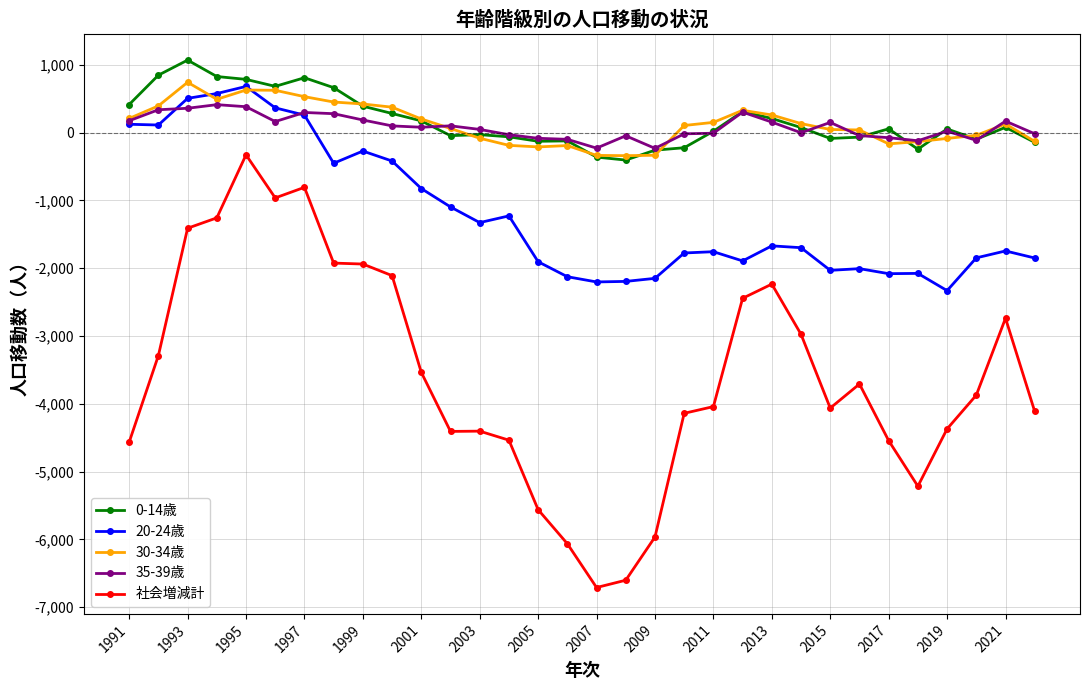

True or false: 社会増減計 and 30-34歳 cross at least once.

False